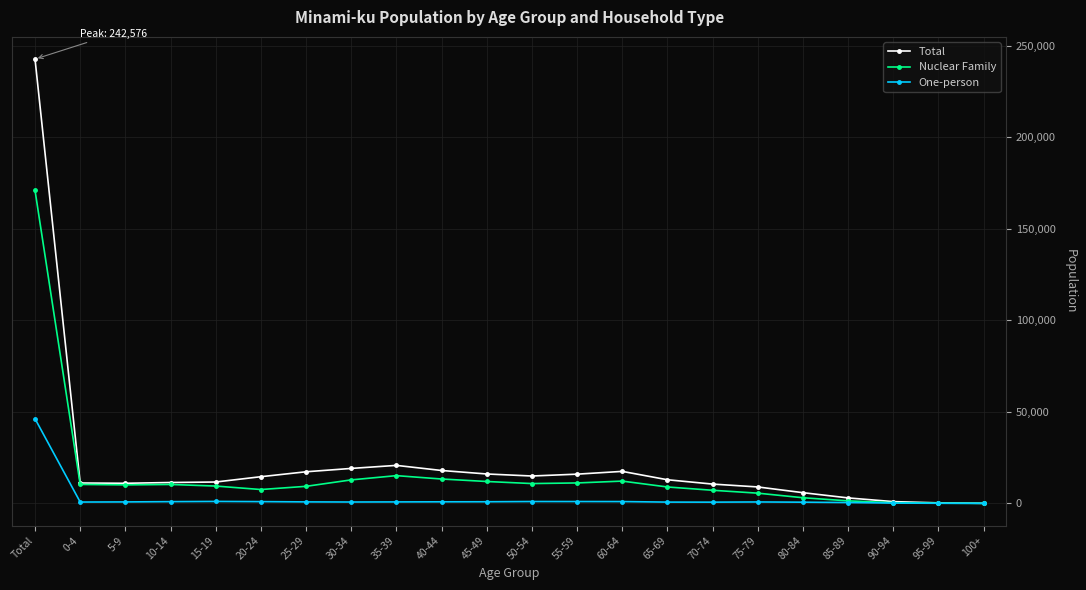

How many series are shown in this chart?

3